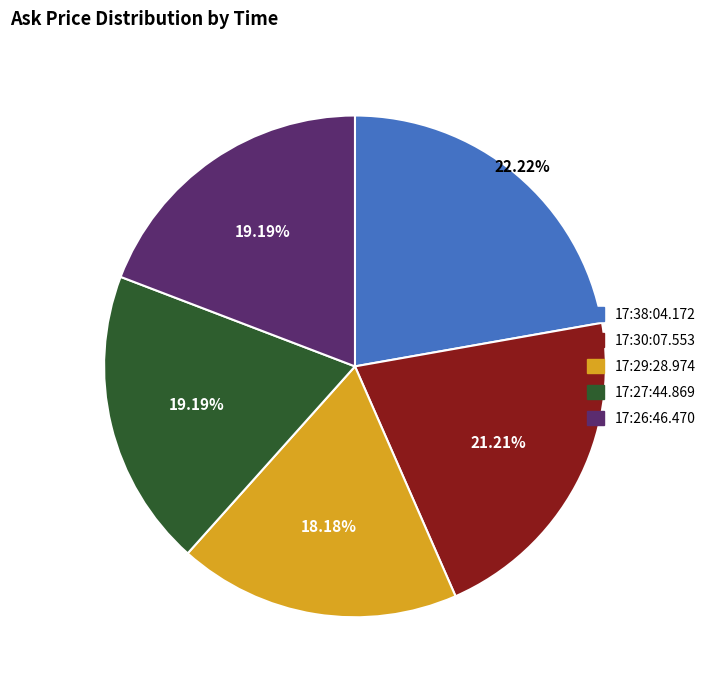

What percentage is the 17:26:46.470 slice, to the nearest percent?

19%